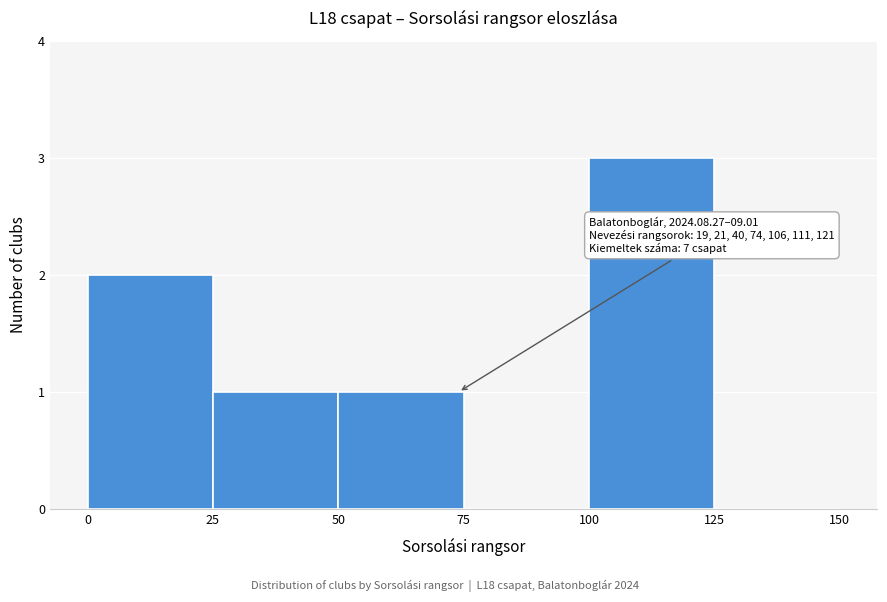

Over which range of the x-axis is the bar tallest?

100 to 125